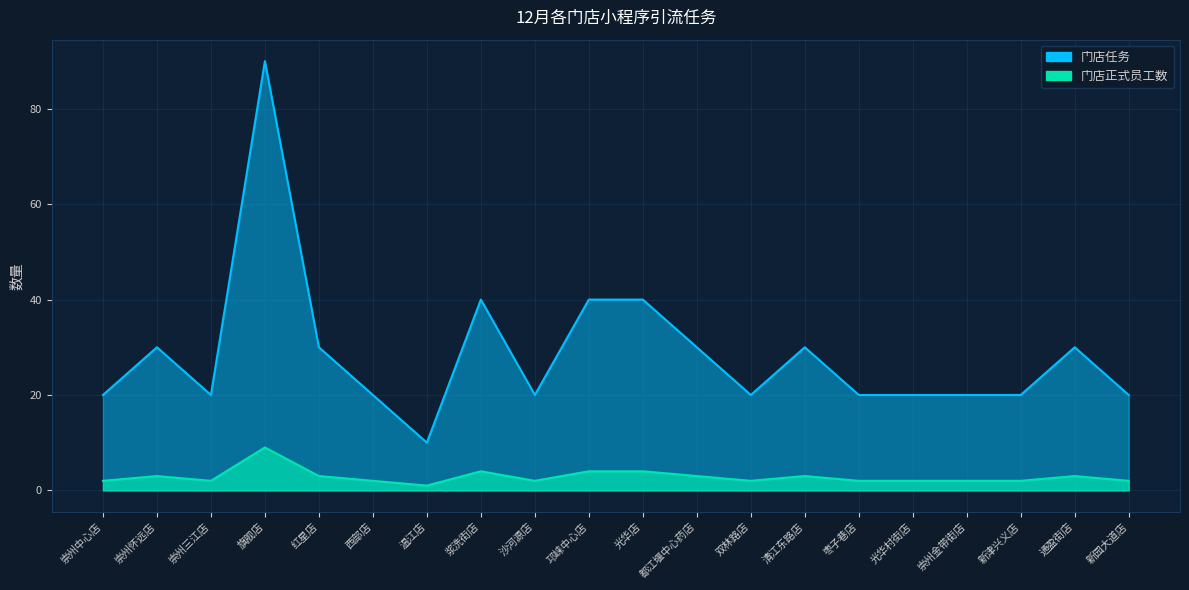

The 门店任务 series shows 3 at 崇州中心店. True or false?

False